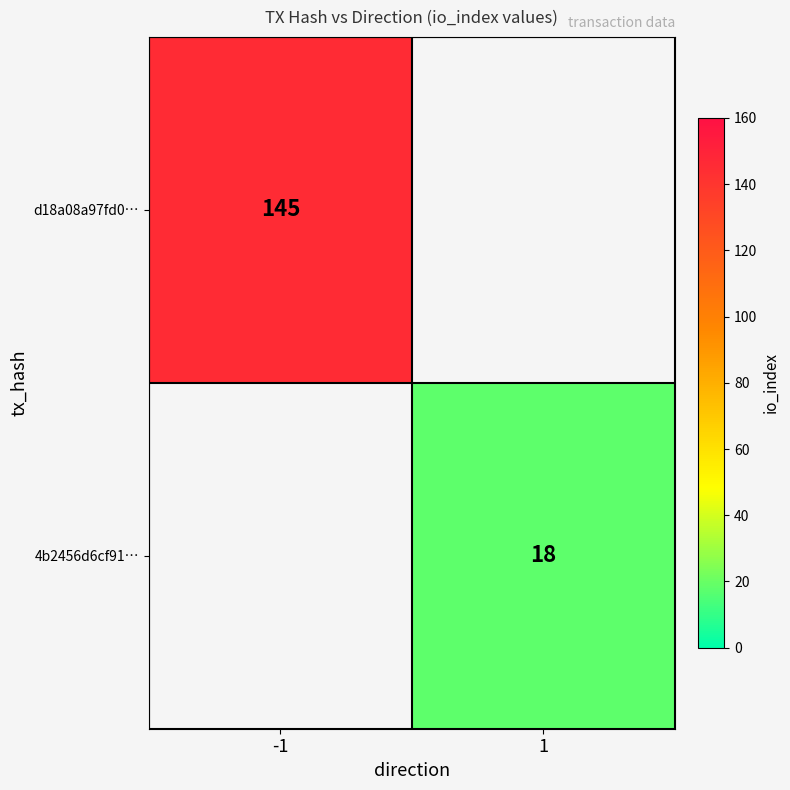

The value of 4b2456d6cf91… at 1 is 18. True or false?

True